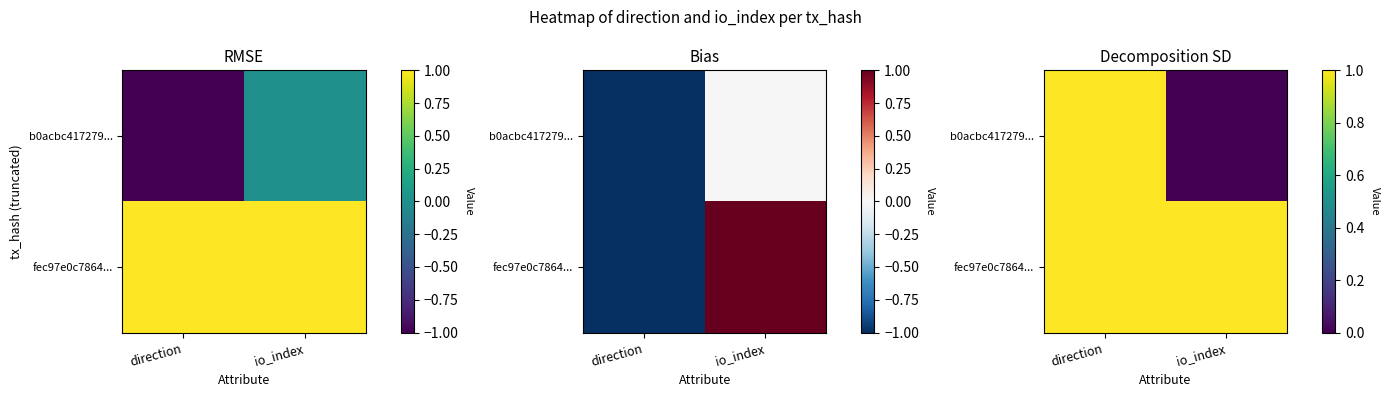

How many categories are shown in the chart?

2